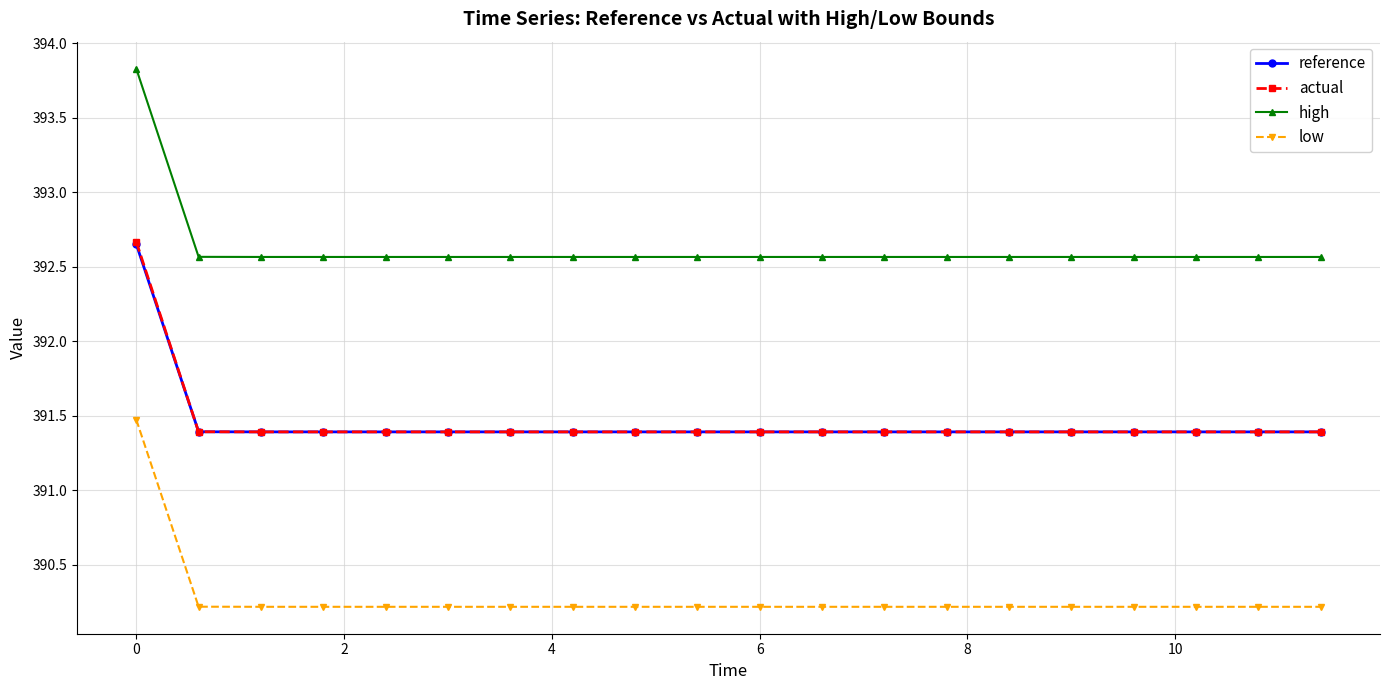

What is the value of the reference point at the 11th from the left?

391.4